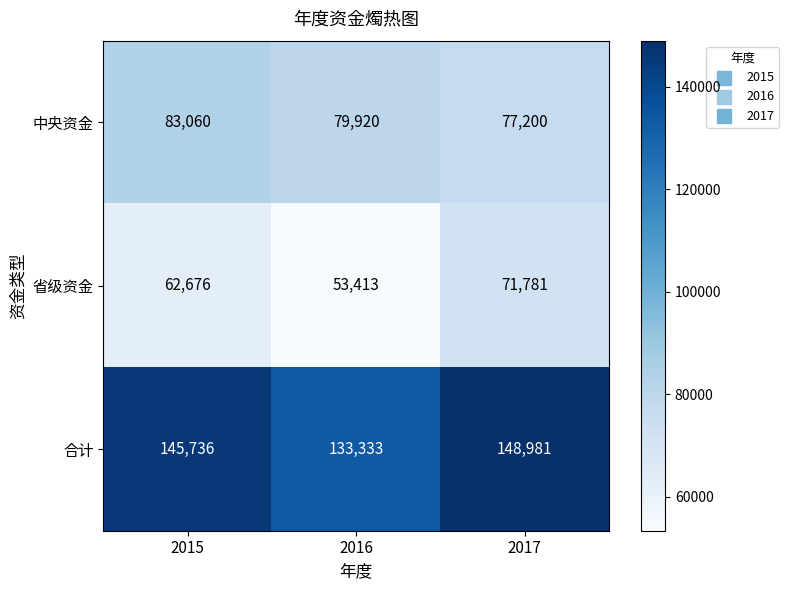

Is it true that 省级资金 equals 70553 at 2016?

False